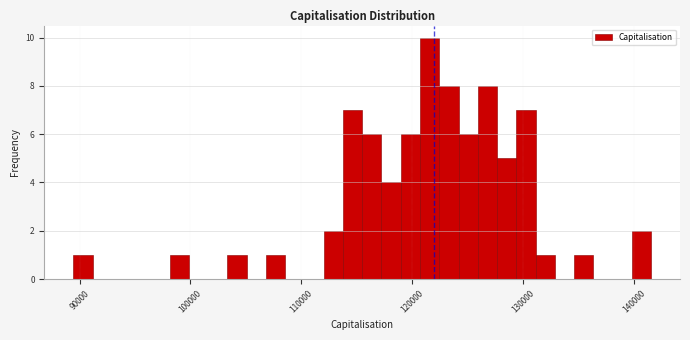

Around what value on the x-axis is the tallest bar? Give the approximate position of its centre, as read against the axis.

122000